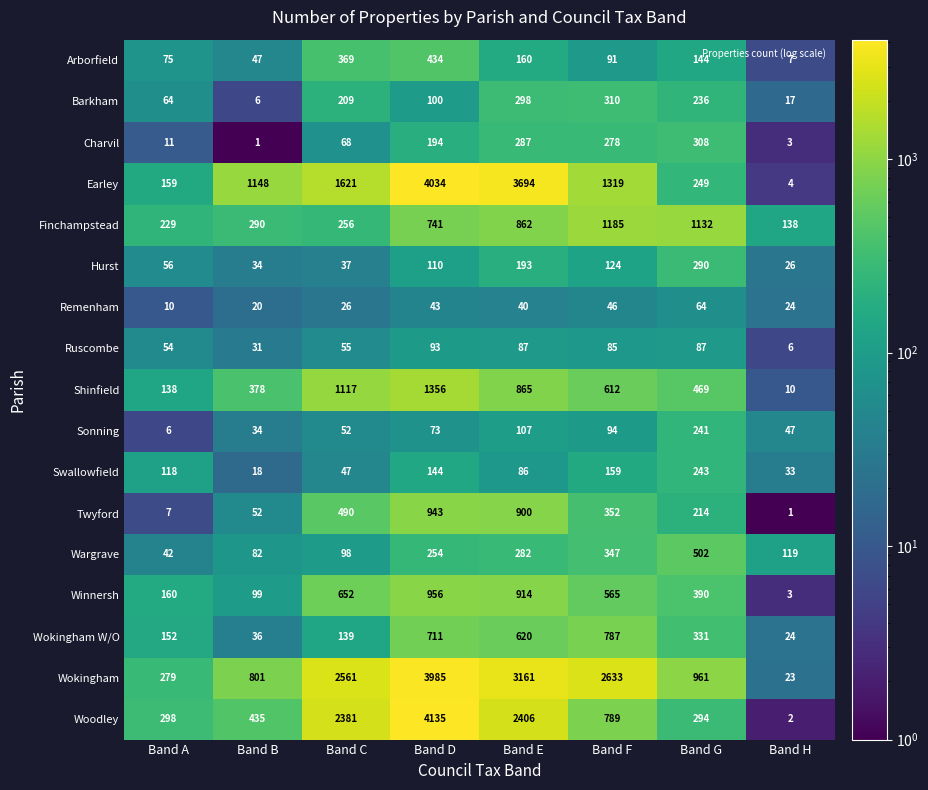

What is the sum of all Wokingham W/O values?

2800